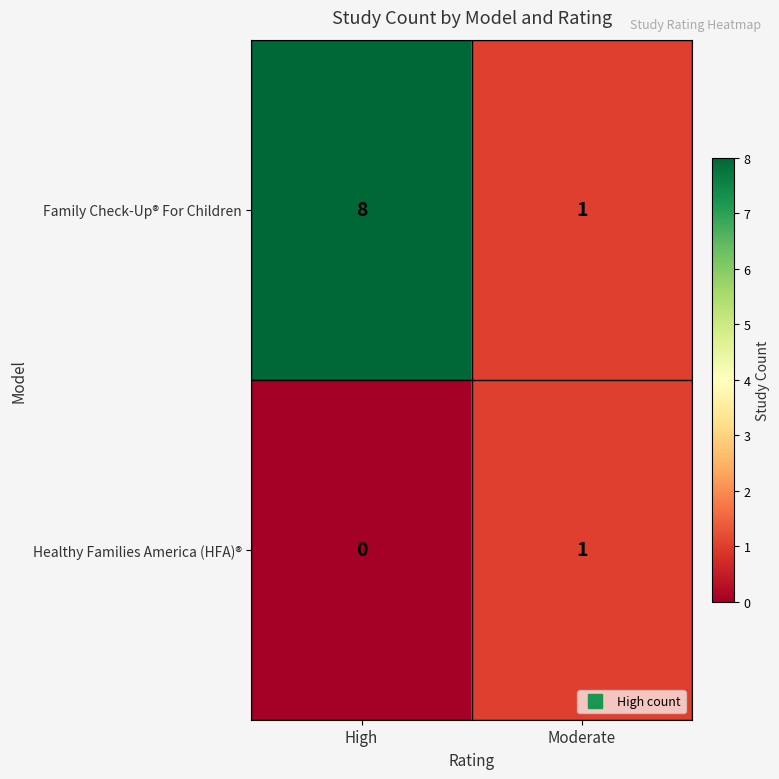

Rank the categories by Healthy Families America (HFA)® value from highest to lowest.

Moderate, High